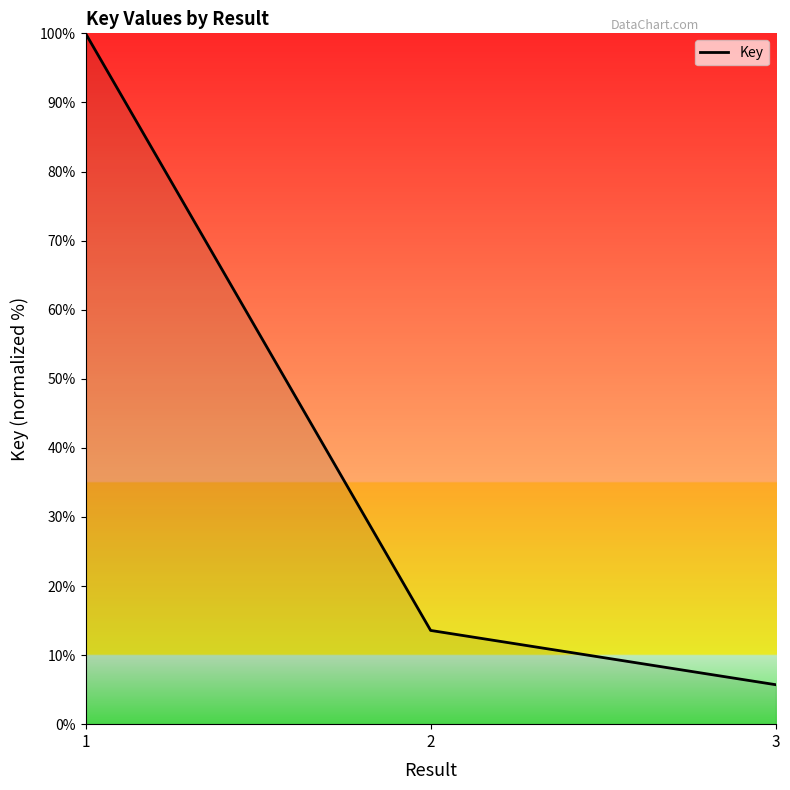

List the labels in order of value, largest first.

1, 2, 3